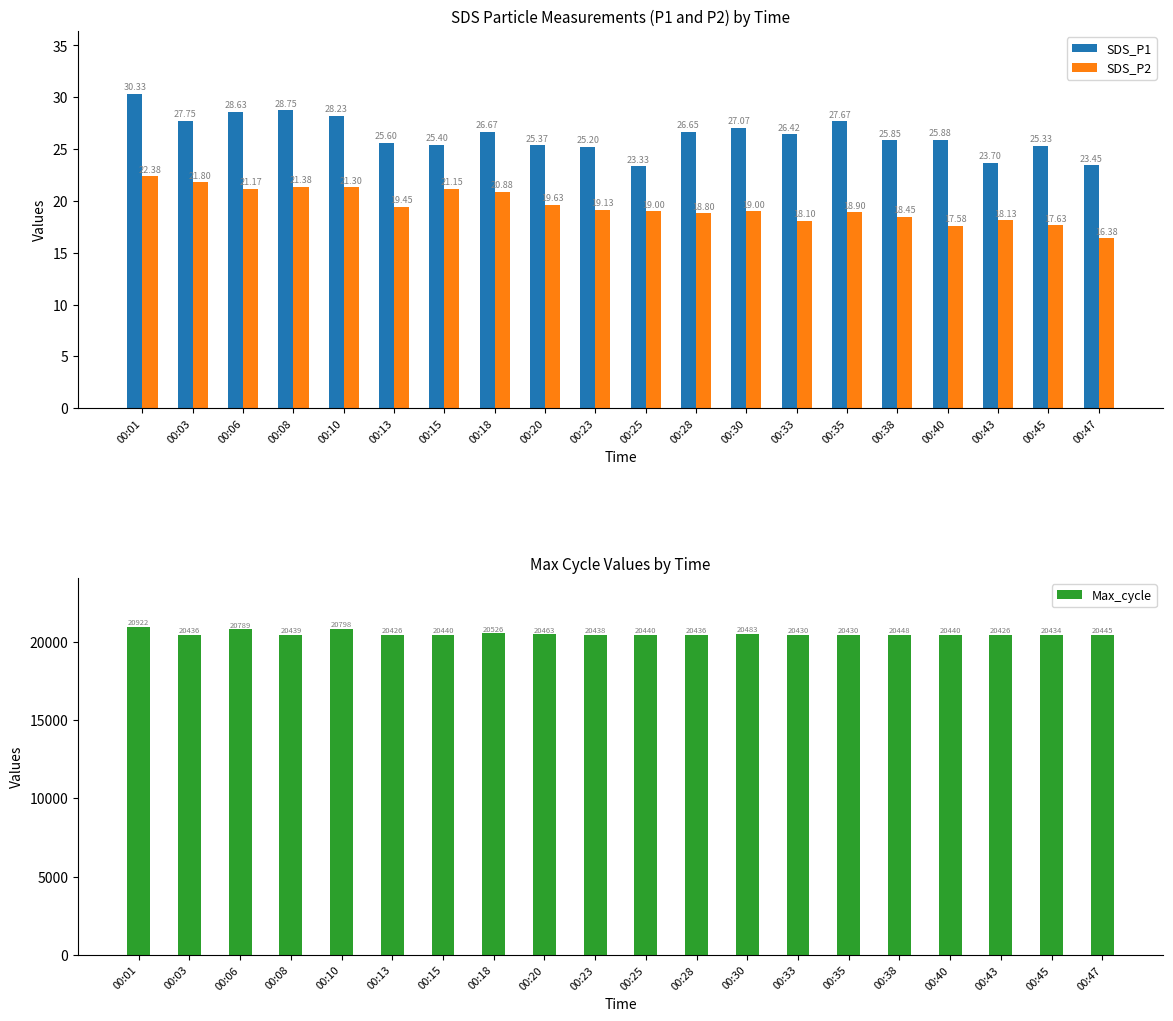

Rank the series by their maximum value, from lowest to highest.

SDS_P2, SDS_P1, Max_cycle